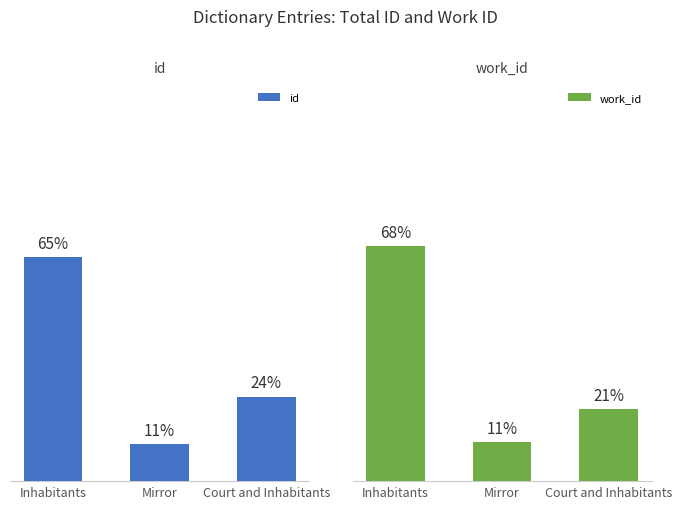

Between Inhabitants and Mirror, which is larger?

Inhabitants